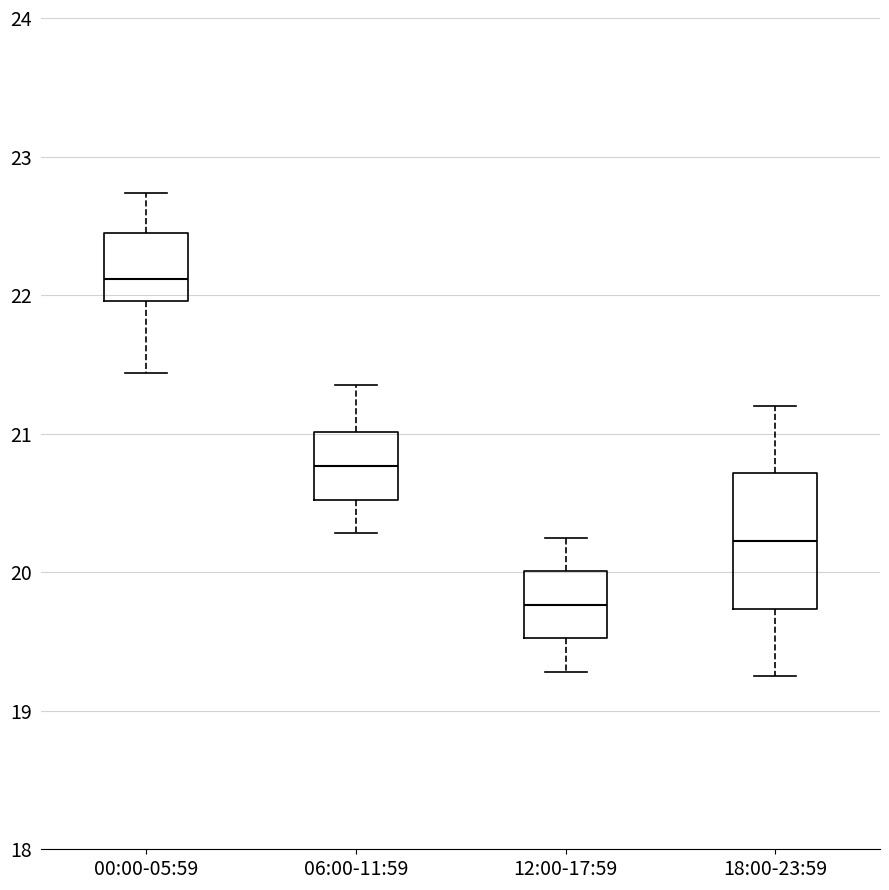

Reading left to right, read every box against the y-axis: the position of its median line, the range the box covers, and the ends of its whiskers. The values are not printed on the chart, so give them approximately, as read against the axis.

00:00-05:59: median 22.1, box 22.0 to 22.4, whiskers 21.4 to 22.7
06:00-11:59: median 20.8, box 20.5 to 21.0, whiskers 20.3 to 21.4
12:00-17:59: median 19.8, box 19.5 to 20.0, whiskers 19.3 to 20.3
18:00-23:59: median 20.2, box 19.7 to 20.7, whiskers 19.3 to 21.2